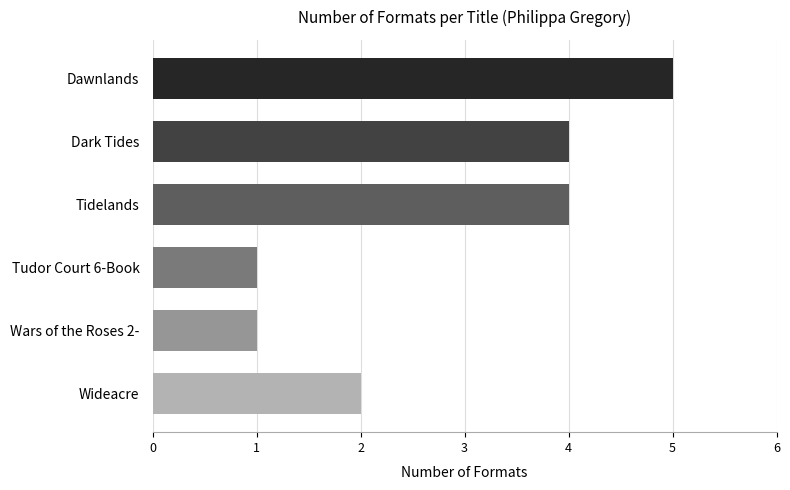

What is the maximum value shown in the chart?

5